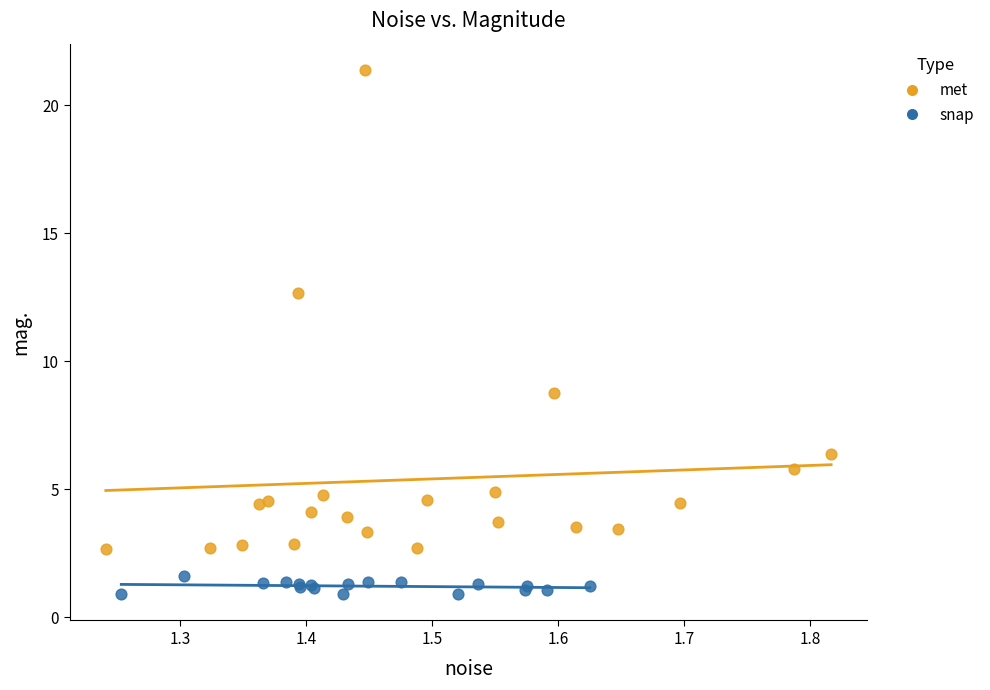

Which series contains the lowest Y value?

snap